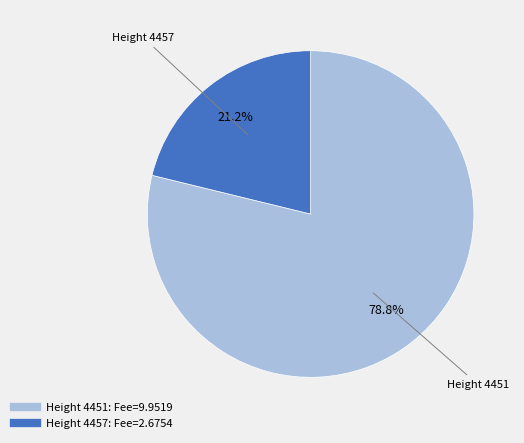

Is there any slice that represents more than half of the pie?

Yes